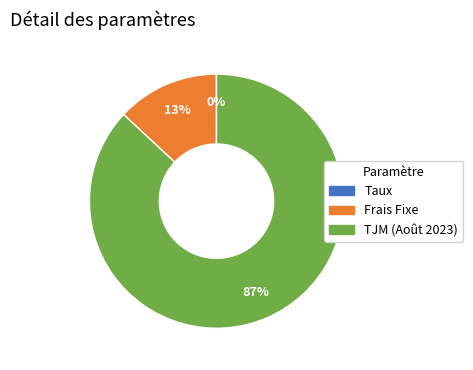

To the nearest percent, what is the difference between the largest and smallest slice percentages?

87%